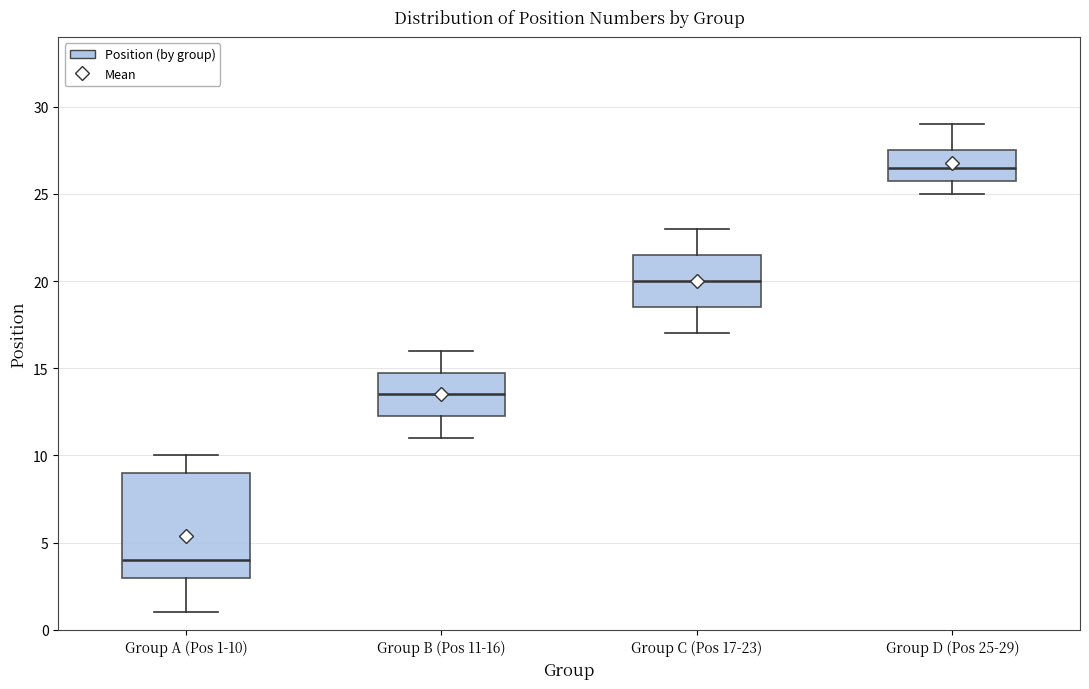

Which box has the lowest median line?

Group A (Pos 1-10)